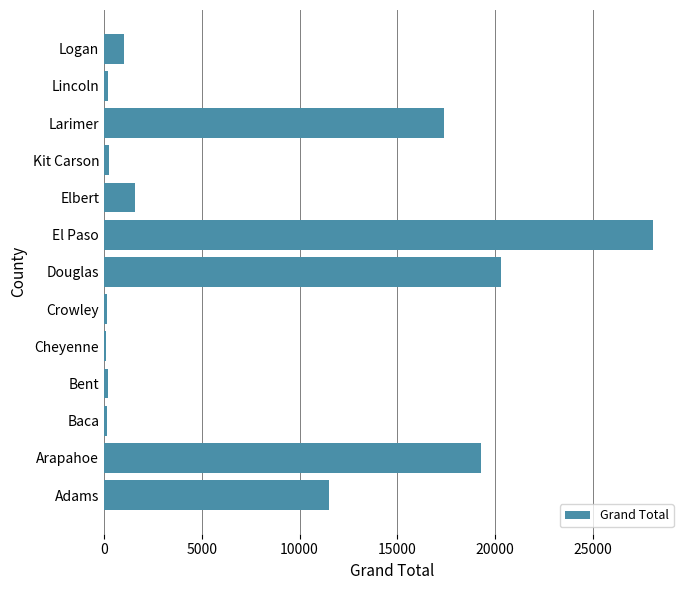

True or false: the data shows 8081 at Arapahoe.

False